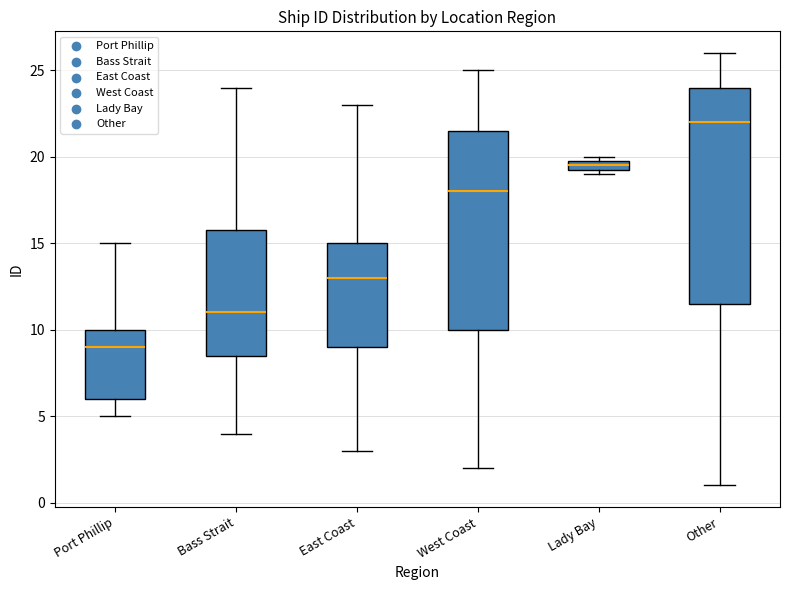

Which box has the lowest median line?

Port Phillip